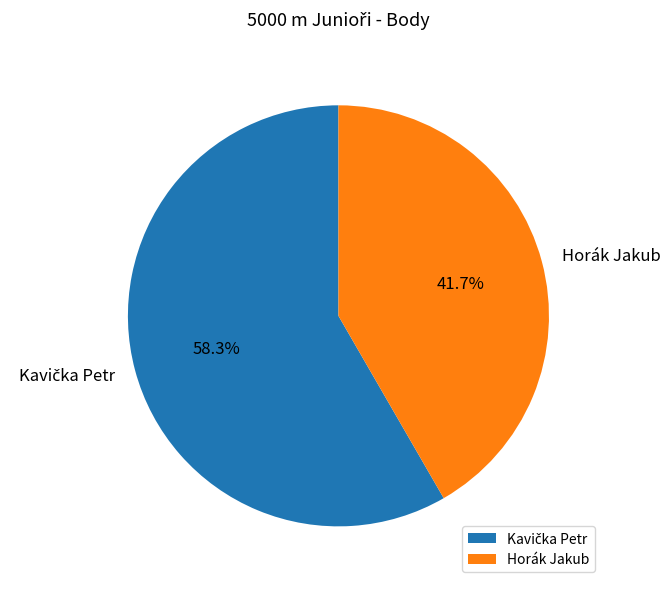

Is there a majority slice in this chart?

Yes